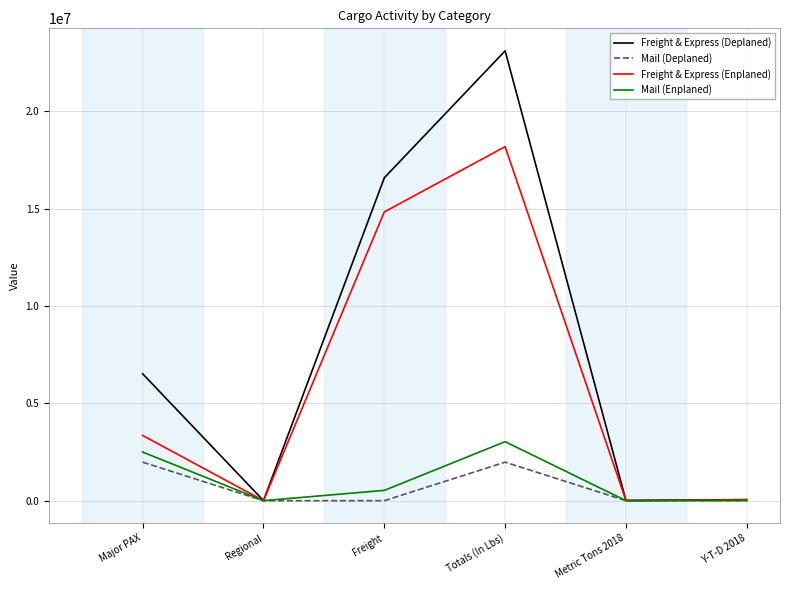

What is the difference between the second highest and minimum values in the Freight & Express (Enplaned) series?

14833994.0